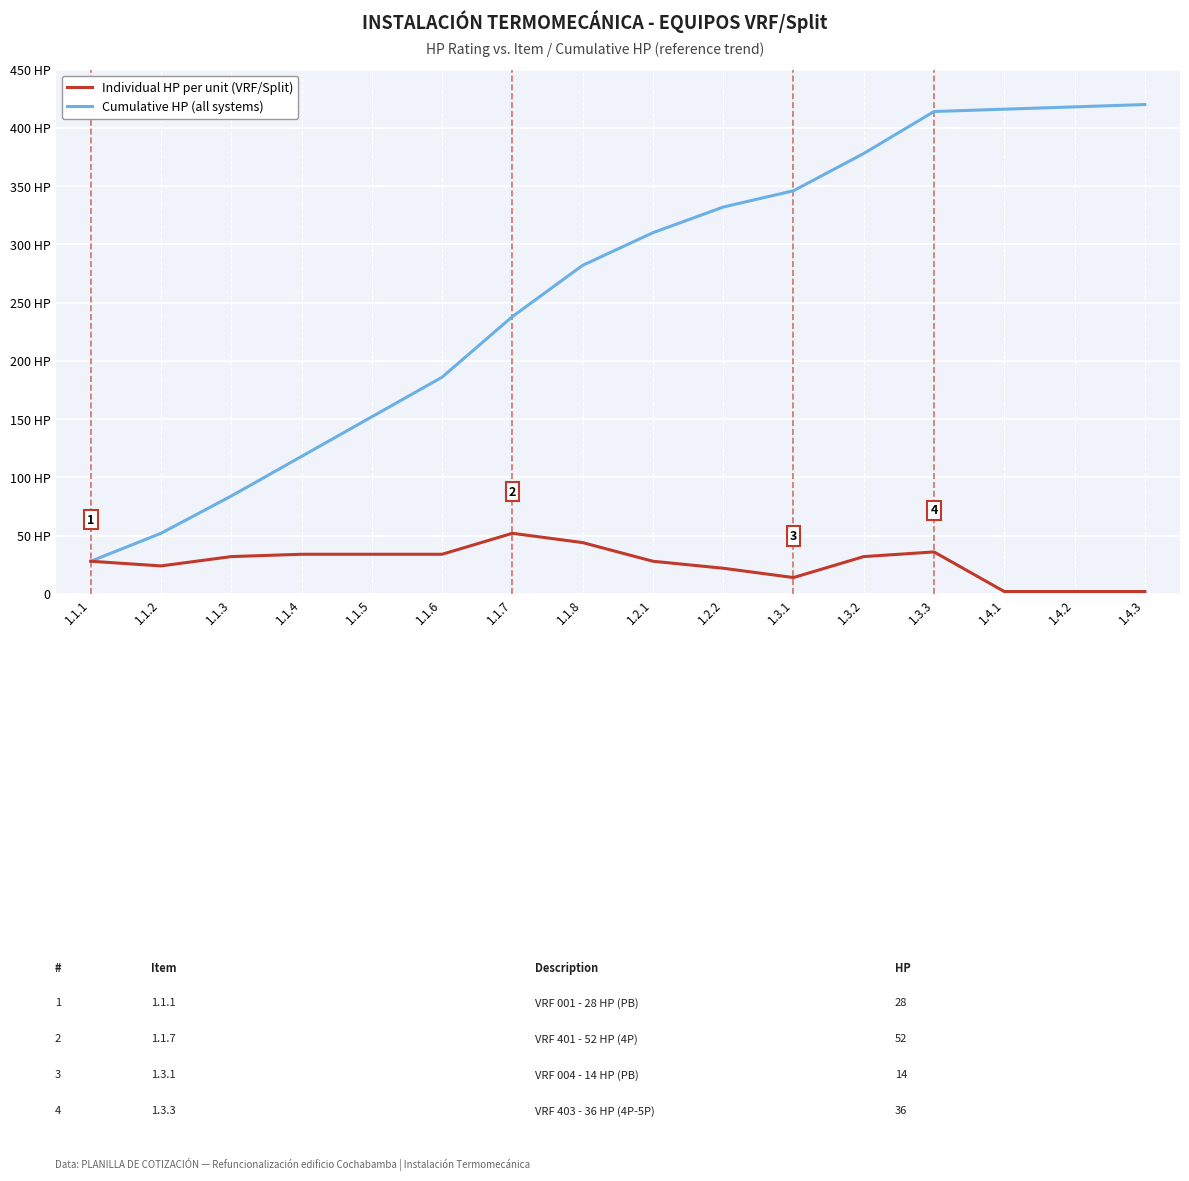

Does the chart have visible grid lines?

Yes